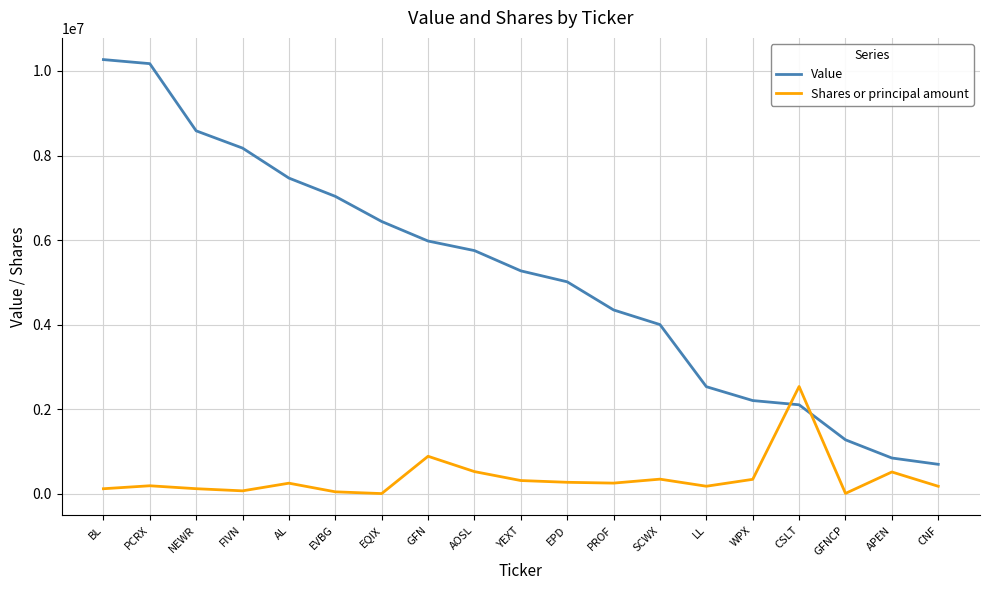

How many lines are shown in the chart?

2